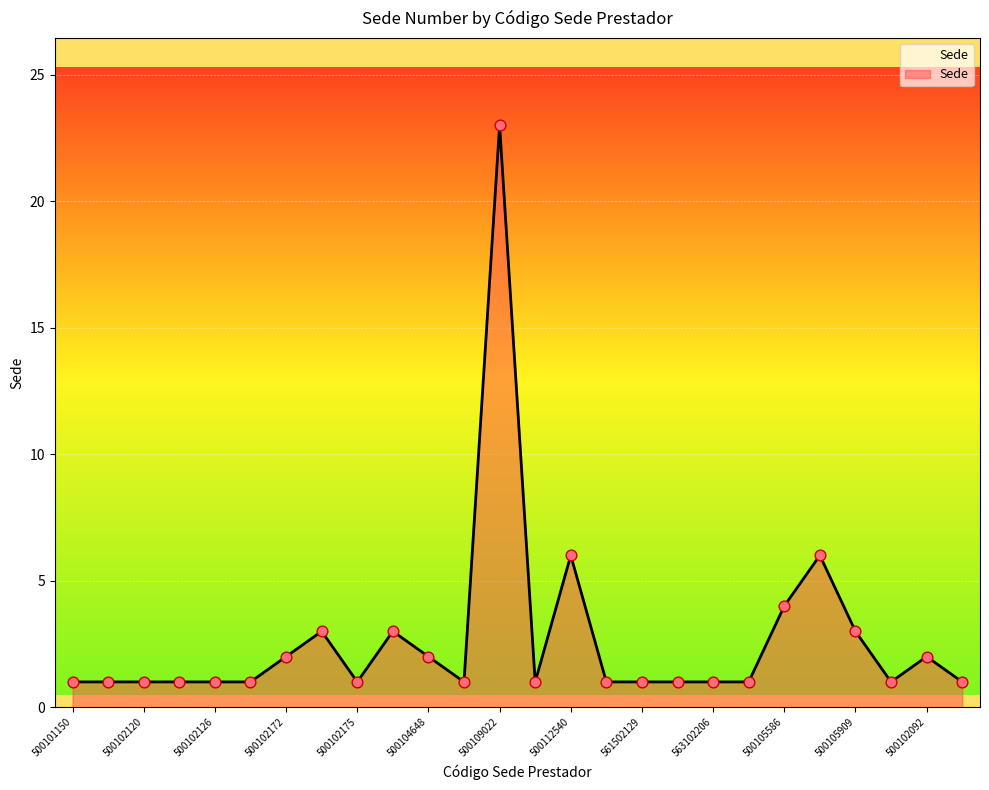

What is the greatest value displayed?

23